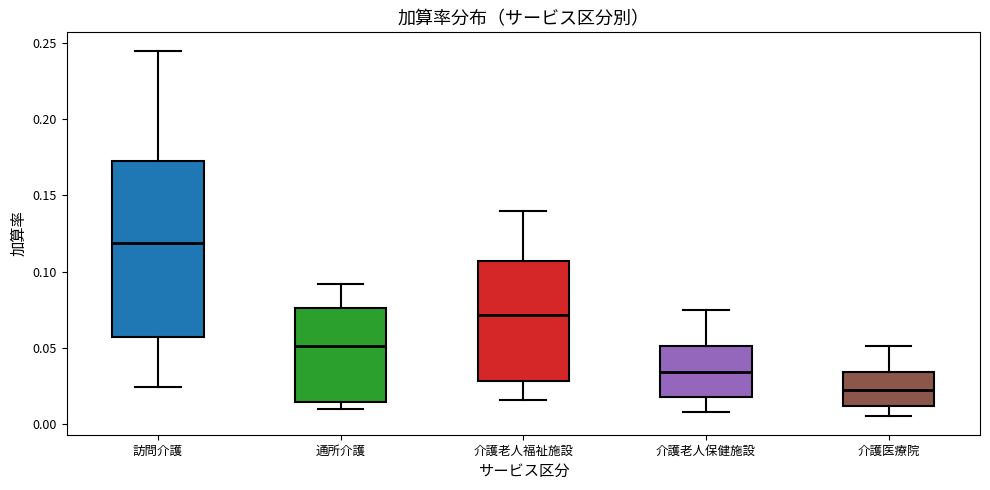

Reading left to right, transcribe this box plot: for each box, give where its median line is, the range the box spans, and where its two whiskers end, as read against the y-axis. The values are not printed on the chart, so give them approximately, as read against the axis.

訪問介護: median 0.120, box 0.055 to 0.175, whiskers 0.025 to 0.245
通所介護: median 0.050, box 0.015 to 0.075, whiskers 0.010 to 0.090
介護老人福祉施設: median 0.070, box 0.030 to 0.105, whiskers 0.015 to 0.140
介護老人保健施設: median 0.035, box 0.020 to 0.050, whiskers 0.010 to 0.075
介護医療院: median 0.025, box 0.010 to 0.035, whiskers 0.005 to 0.050